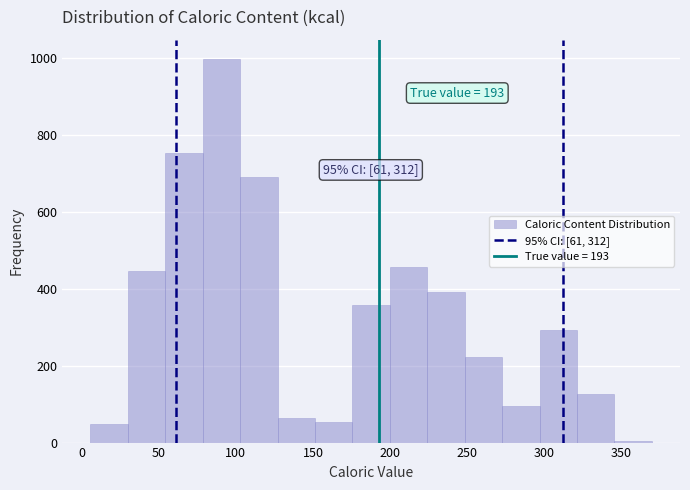

Over which range of the x-axis is the bar tallest?

80 to 105